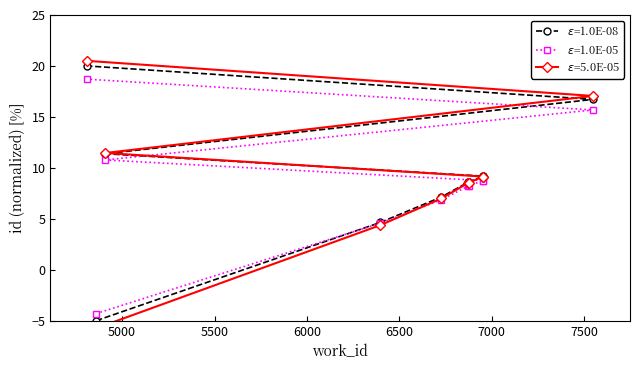

How many values are below 9?

5